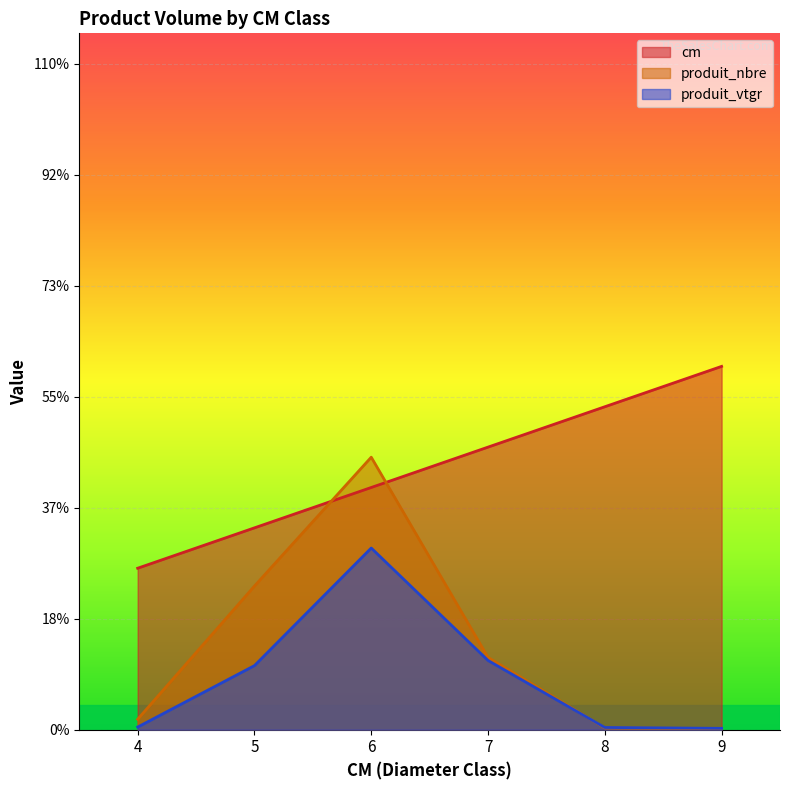

What is the value of the produit_nbre point at the 3rd from the left?

269.7